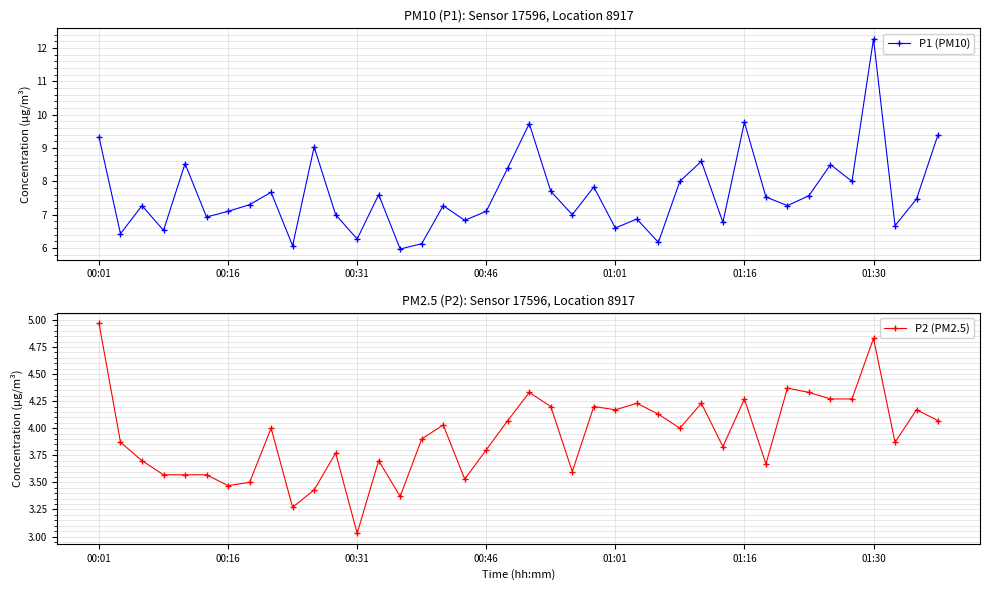

What position from the right is 10?

30